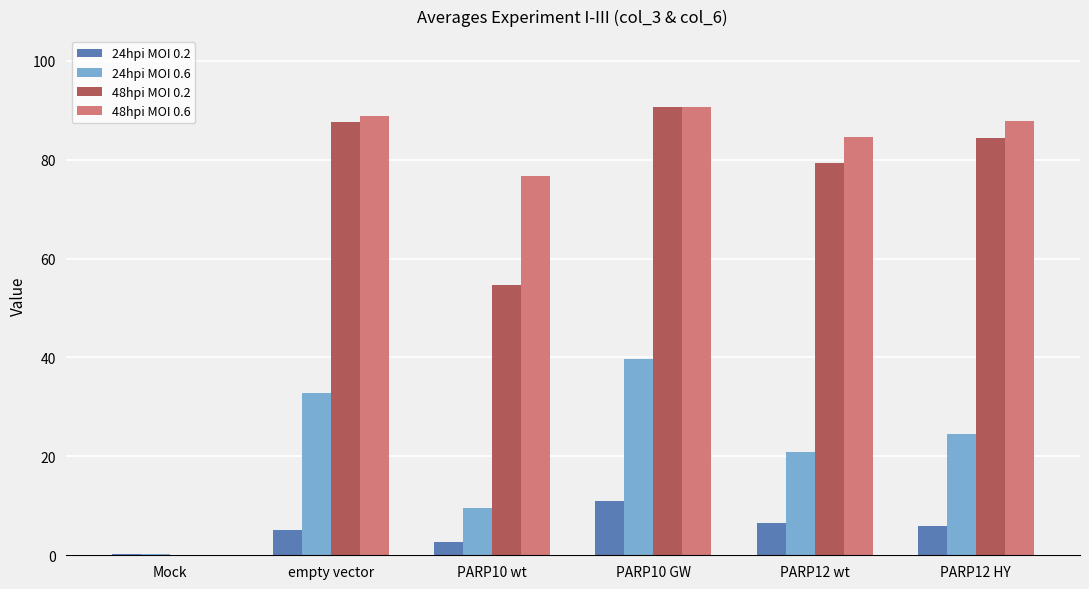

Which series changed the most between PARP10 GW and PARP12 HY?

24hpi MOI 0.6